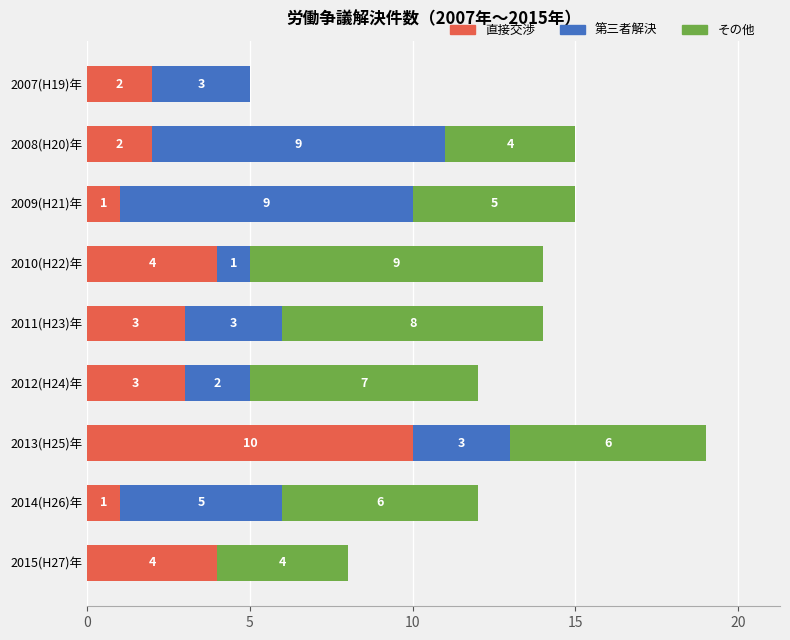

What is the sum of the 直接交渉 values at 2013(H25)年 and 2008(H20)年?

12